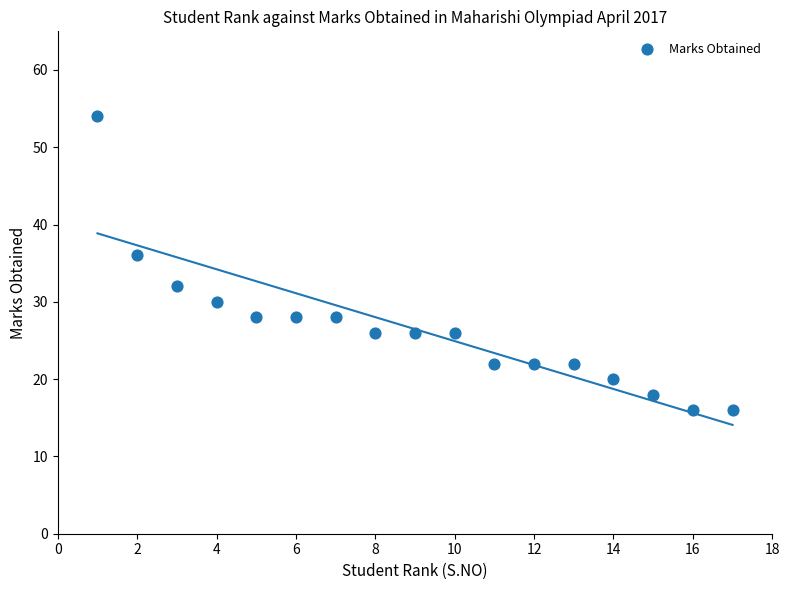

What Y value in the scatter plot is closest to 35?

36